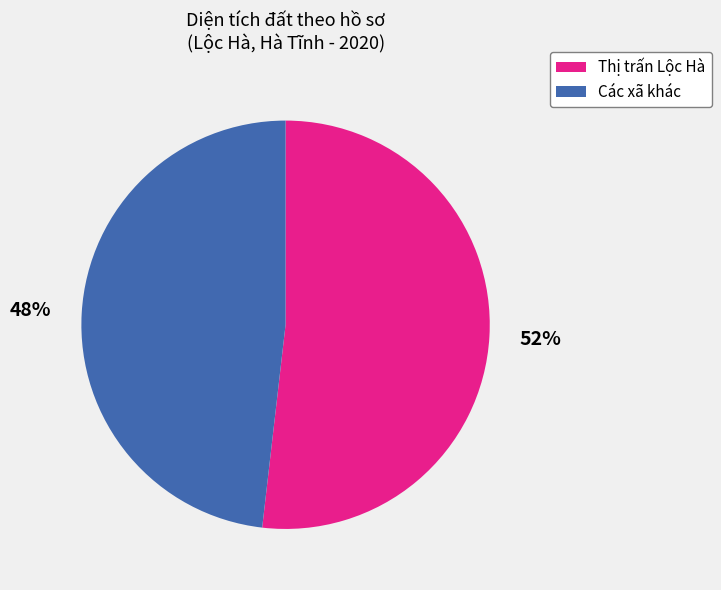

Does any single category account for the majority?

Yes